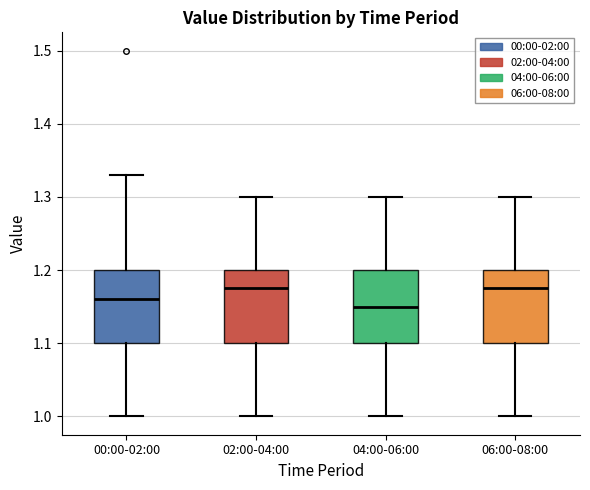

Which box's median line is the lowest?

04:00-06:00